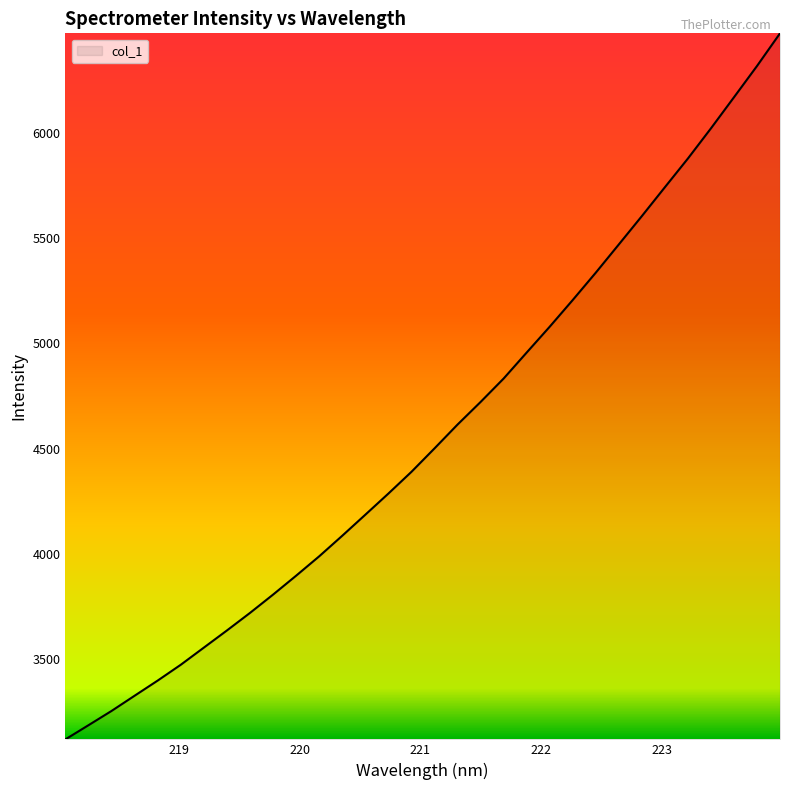

What is the minimum value shown in the chart?

3117.1